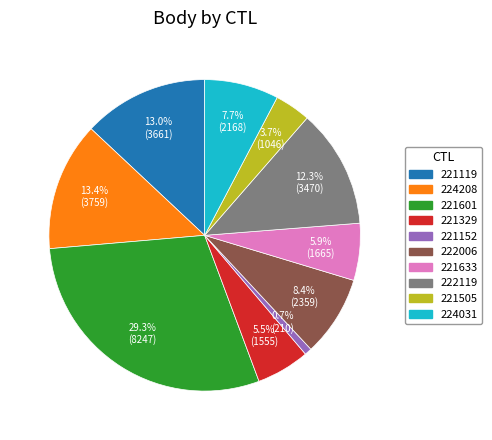

To the nearest percent, what is the combined percentage of 221329 and 222006?

14%